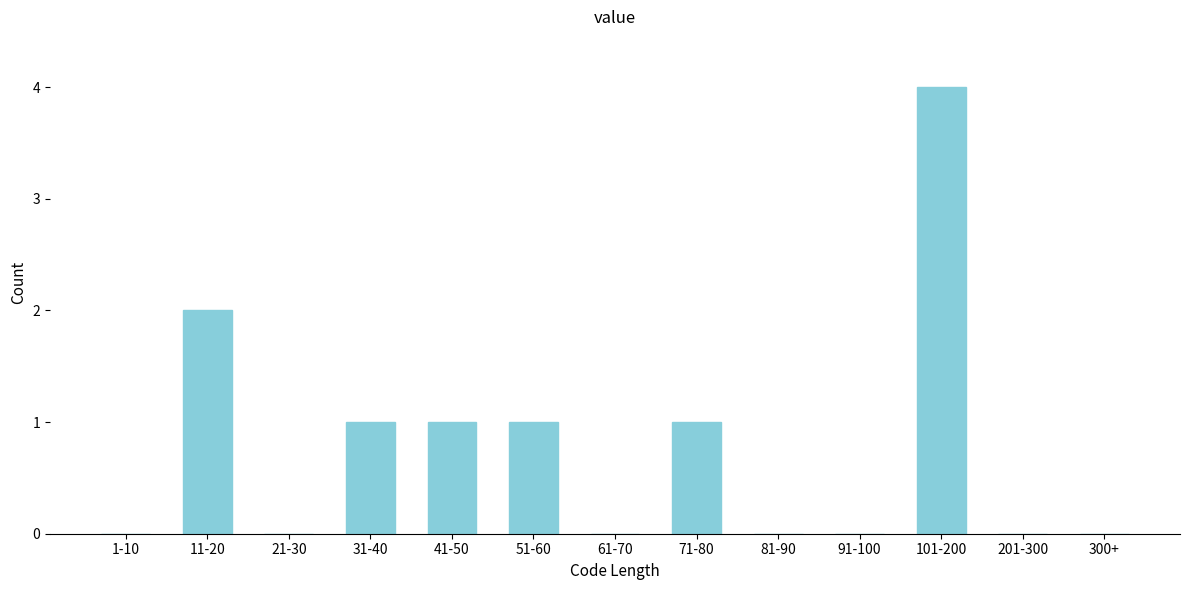

Reading right to left, extract all data points from this chart.

300+=0	201-300=0	101-200=4	91-100=0	81-90=0	71-80=1	61-70=0	51-60=1	41-50=1	31-40=1	21-30=0	11-20=2	1-10=0